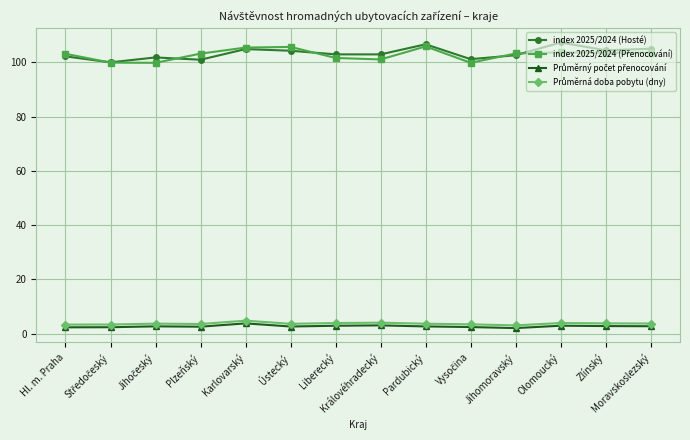

In index 2025/2024 (Hosté), how many points are higher than both neighbors (excluding endpoints)?

4